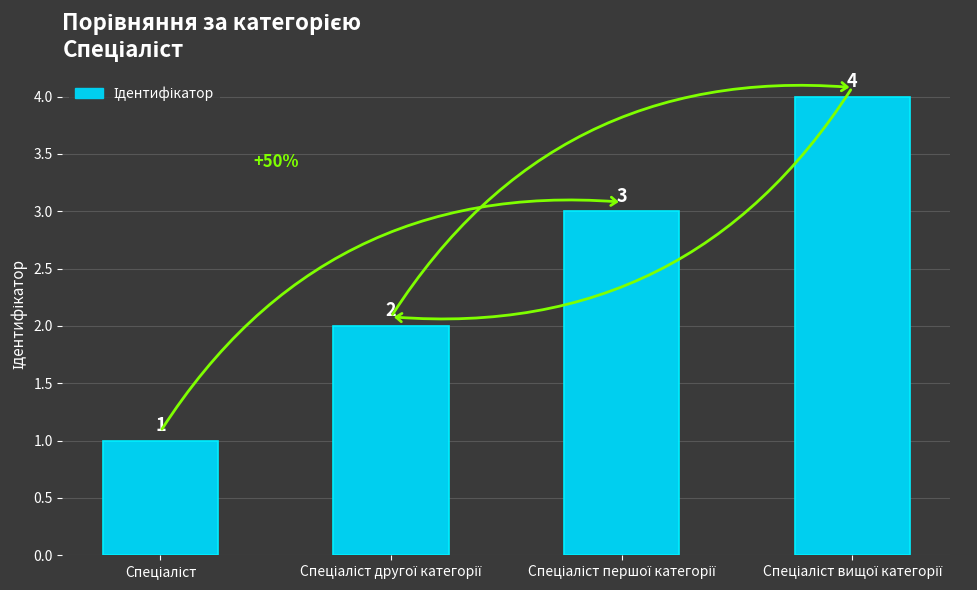

What is the maximum value shown in the chart?

4